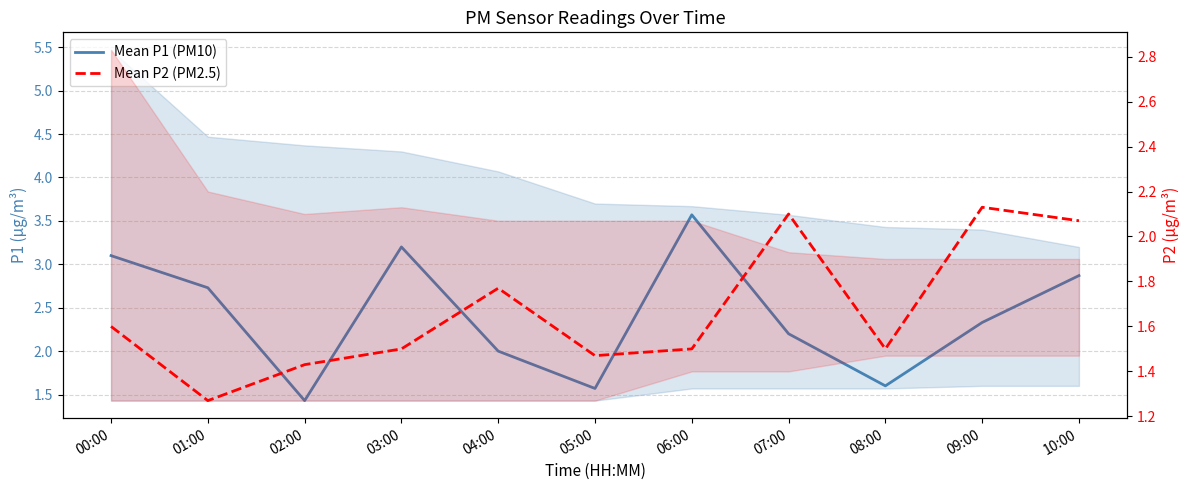

List the labels in order of Mean P1 (PM10) value, largest first.

06:00, 03:00, 00:00, 10:00, 01:00, 09:00, 07:00, 04:00, 08:00, 05:00, 02:00